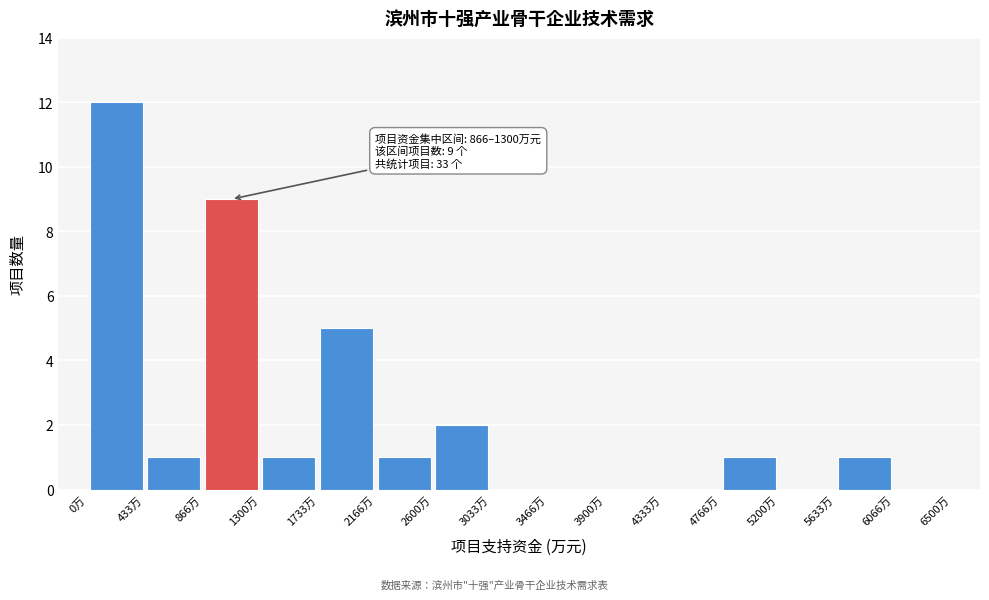

Over which range of the x-axis is the bar tallest?

0 to 450